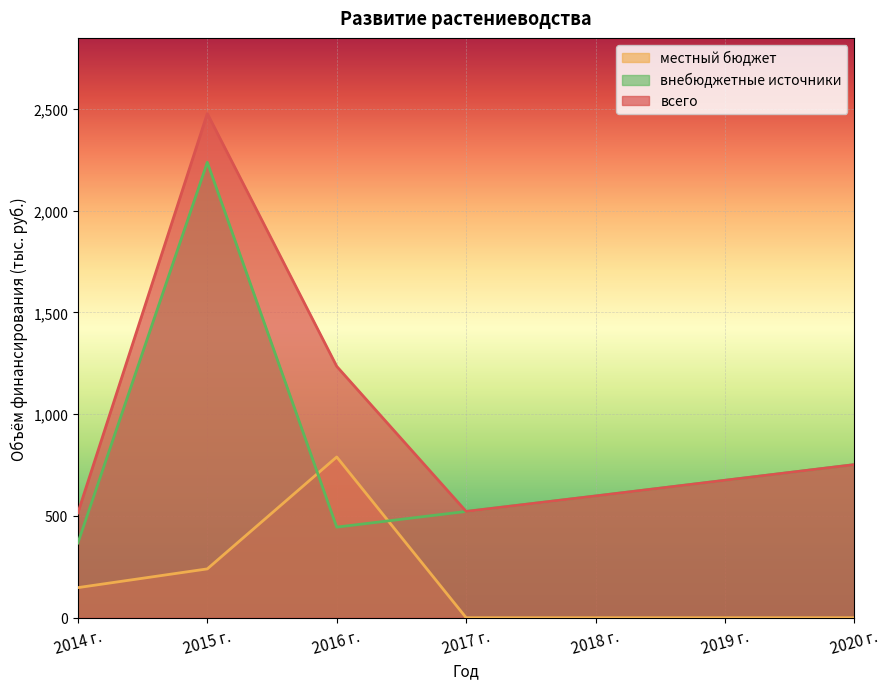

What is the sum of the всего values at 2015 г. and 2017 г.?

2998.5